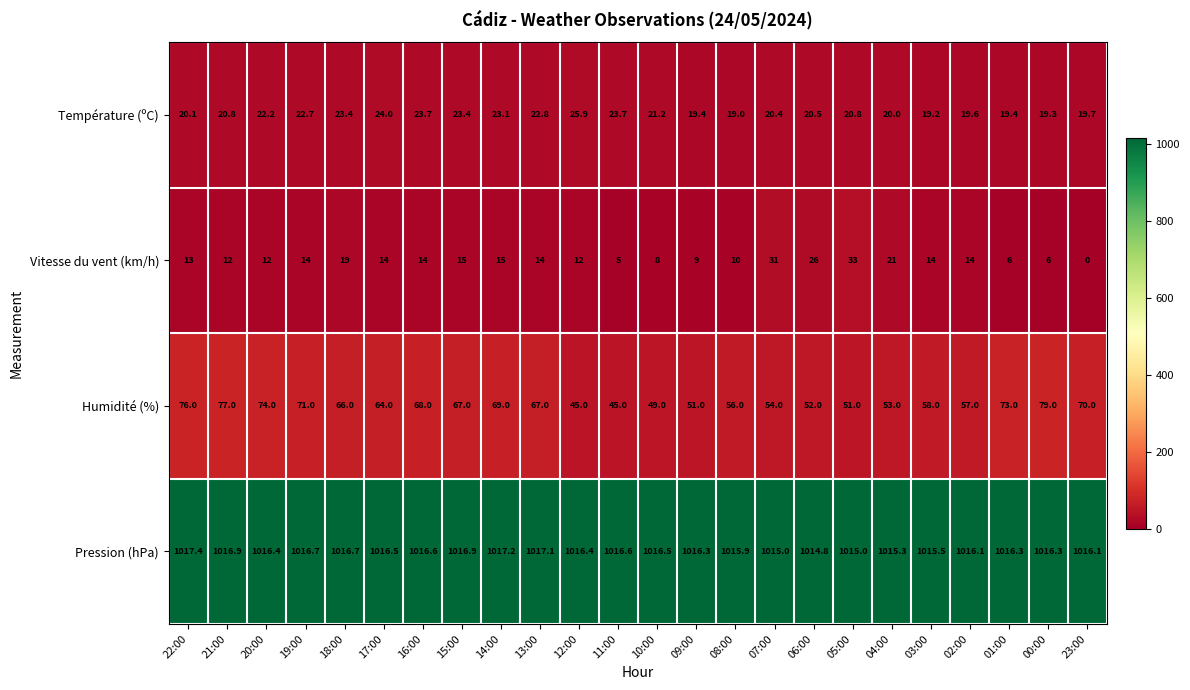

List the series in order of their peak value, highest first.

Pression (hPa), Humidité (%), Vitesse du vent (km/h), Température (ºC)